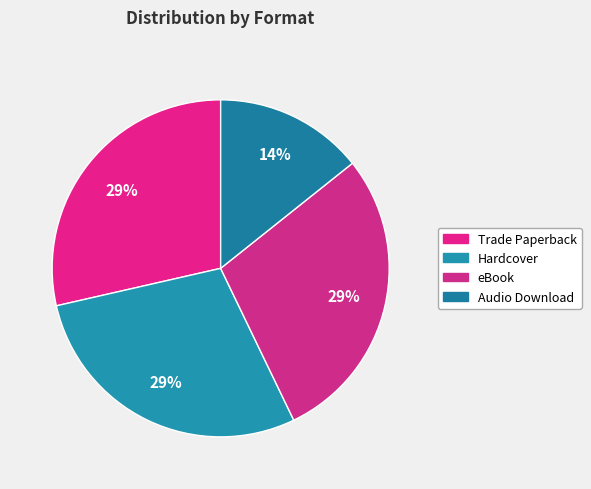

How many segments does this pie chart have?

4